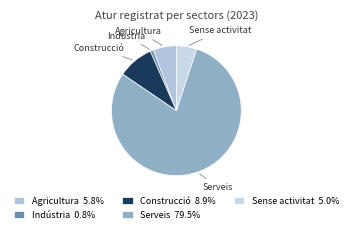

Between Construcció and Agricultura, which is larger?

Construcció